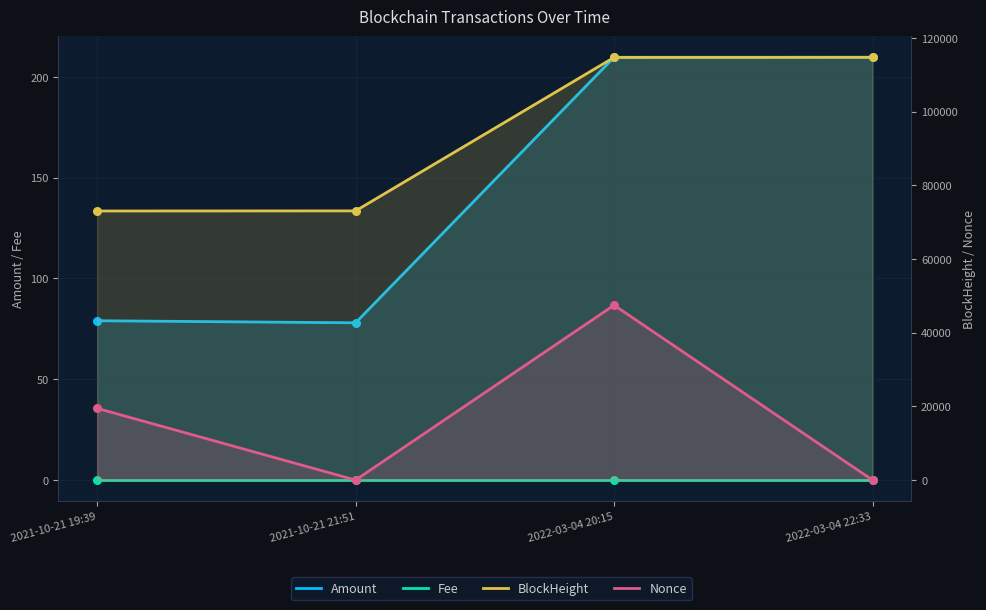

Which series reaches the maximum Y coordinate?

BlockHeight